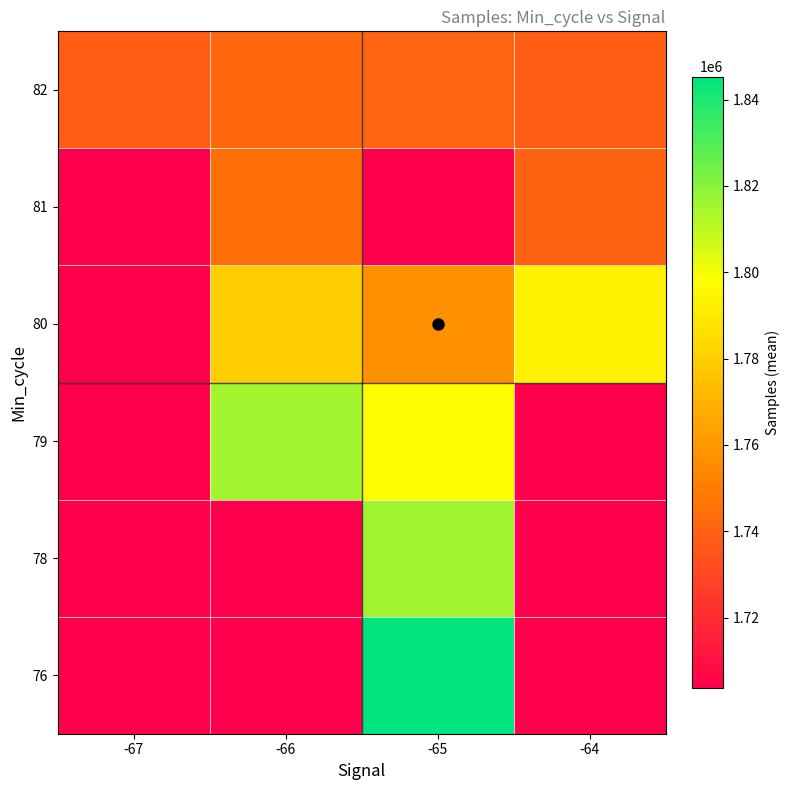

Reading left to right, extract all data points from this chart.

76: -67=0.0	-66=0.0	-65=1845313.0	-64=0.0
78: -67=0.0	-66=0.0	-65=1815217.0	-64=0.0
79: -67=0.0	-66=1815160.0	-65=1797056.5	-64=0.0
80: -67=0.0	-66=1779843.0	-65=1757346.2	-64=1793113.0
81: -67=0.0	-66=1744940.3	-65=0.0	-64=1740307.0
82: -67=1738377.0	-66=1742321.2	-65=1740853.9	-64=1738461.8